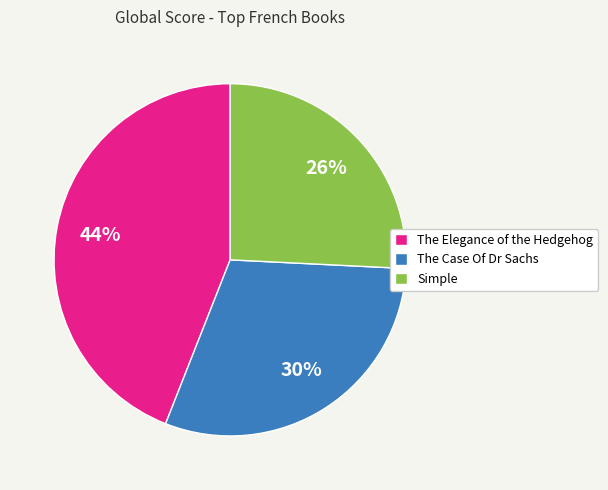

To the nearest percent, what percentage of the pie is Simple?

26%